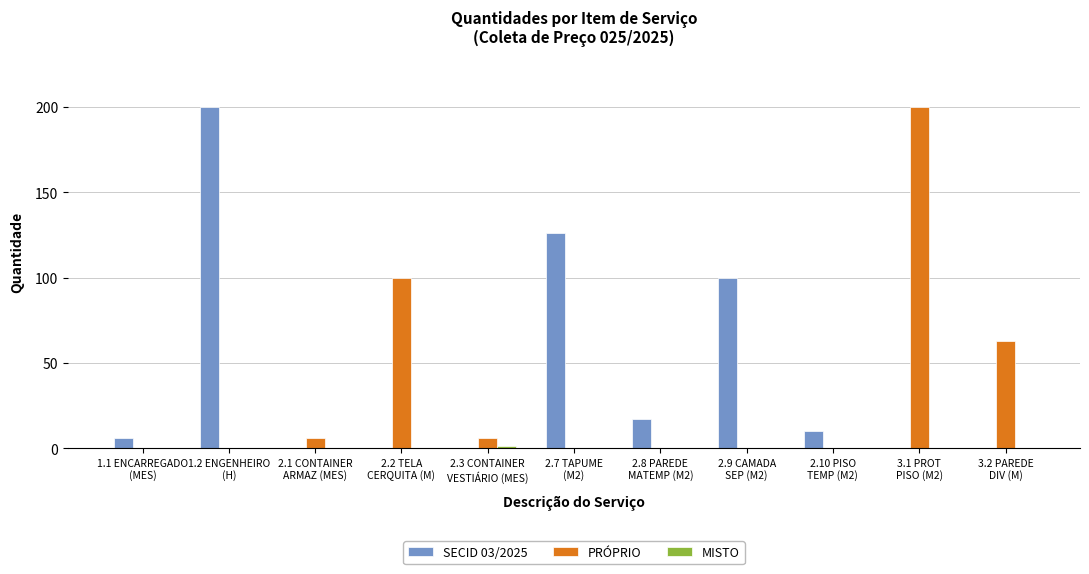

At which label does PRÓPRIO reach its peak?

3.1 PROT
PISO (M2)